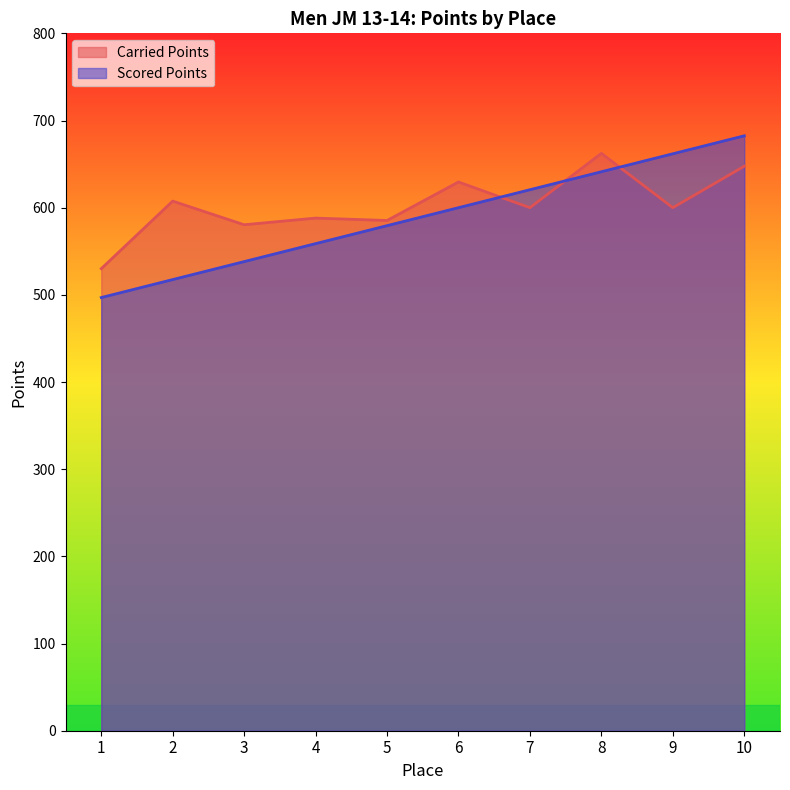

In Carried Points, how many points are higher than both neighbors (excluding endpoints)?

4